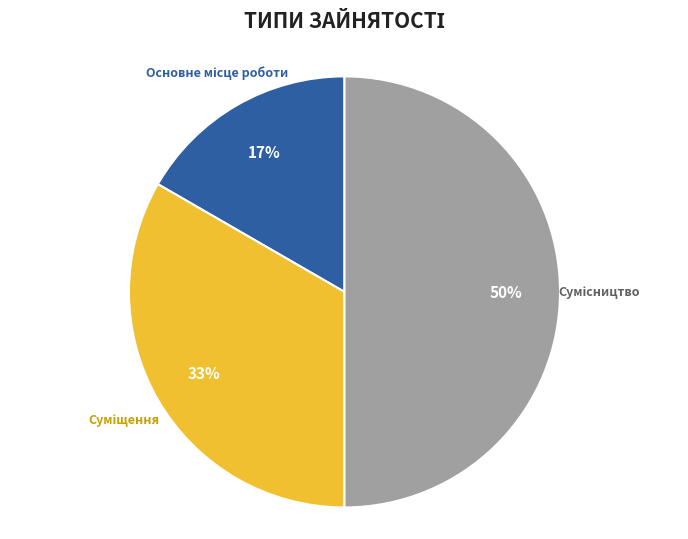

To the nearest percent, what is the difference between the largest and smallest slice percentages?

33%